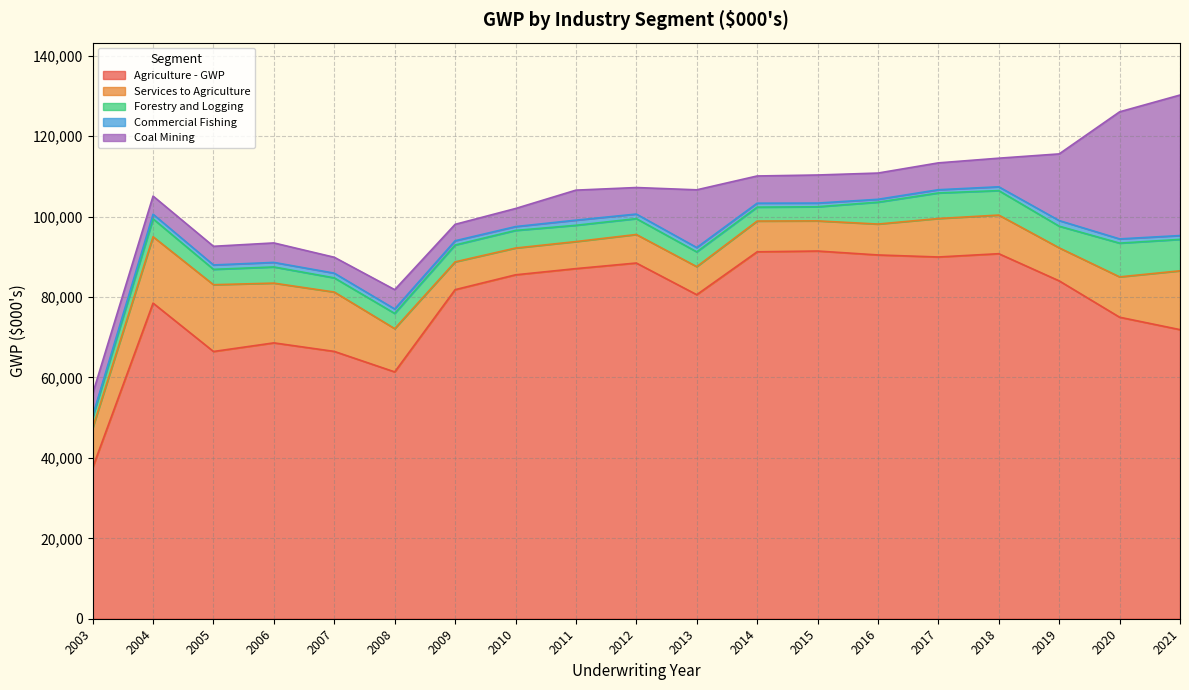

How many lines are shown in the chart?

5